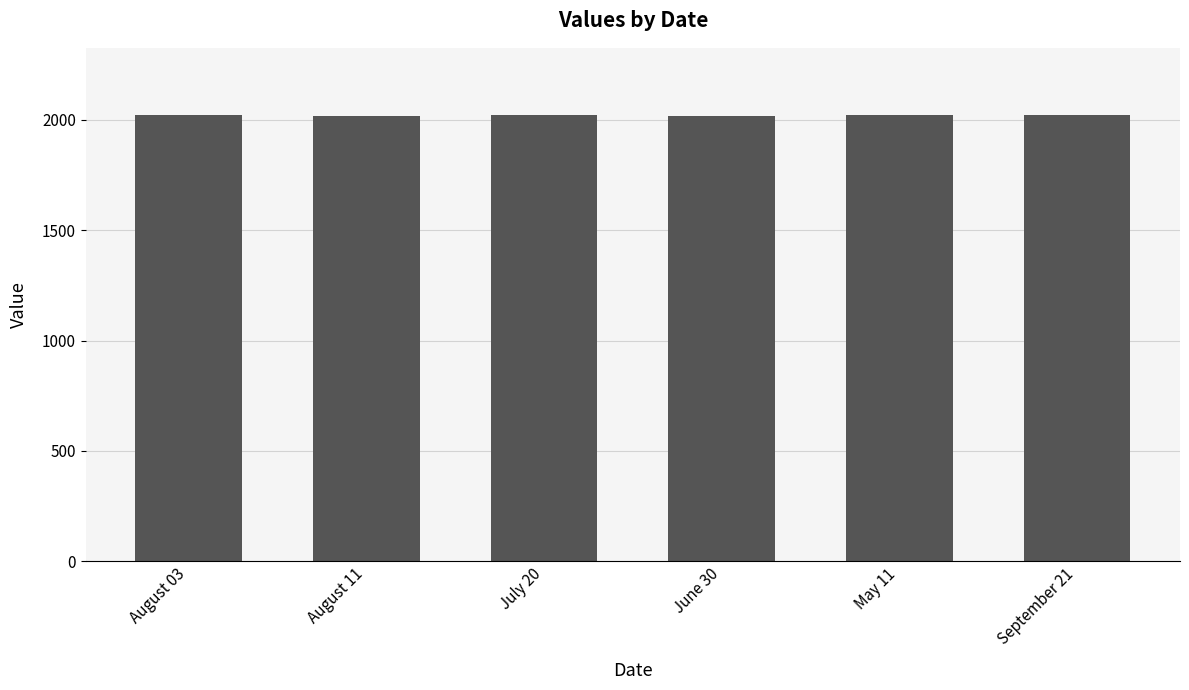

What is the ratio of the value at August 03 to the value at May 11?

1.0